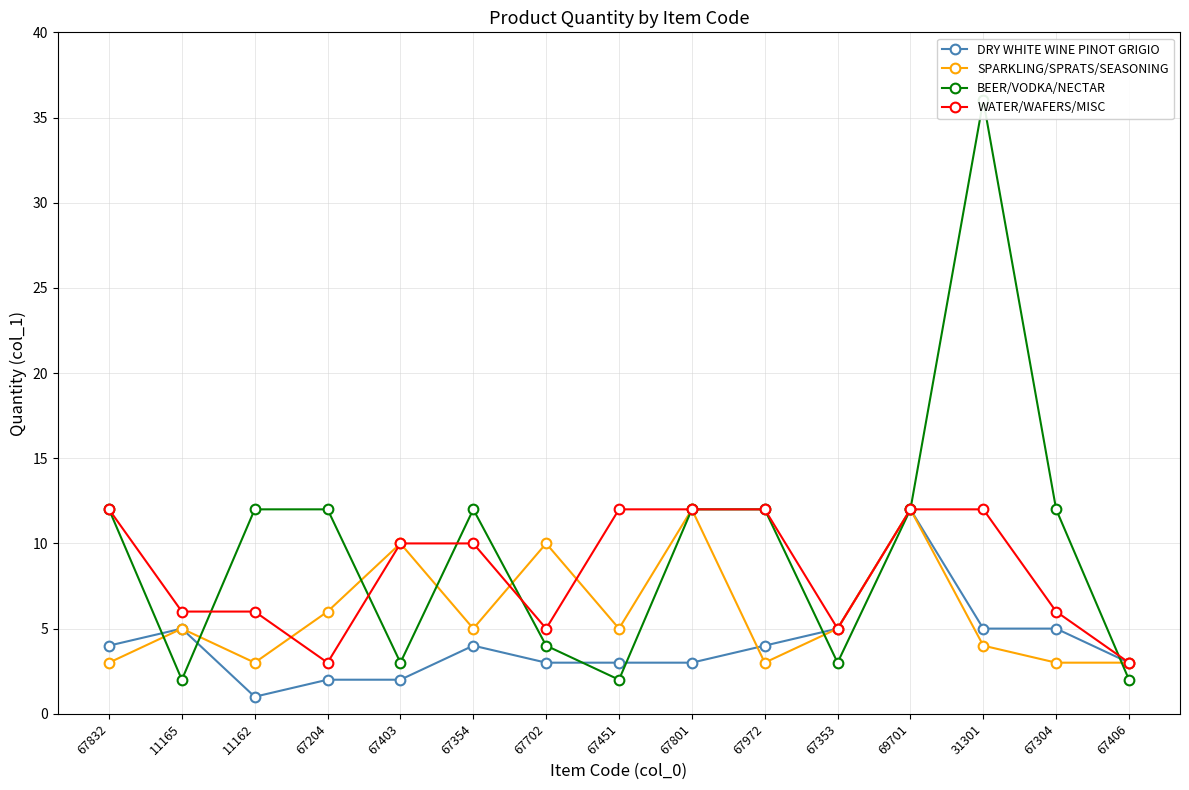

How many values in the WATER/WAFERS/MISC series exceed 10?

6